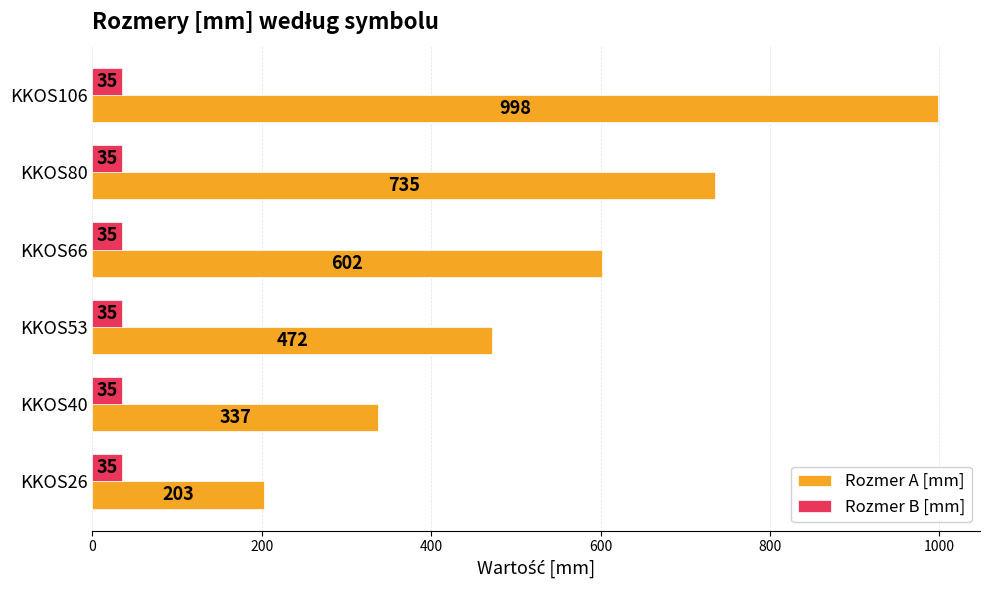

What is the sum of the Rozmer B [mm] values at KKOS66 and KKOS26?

70